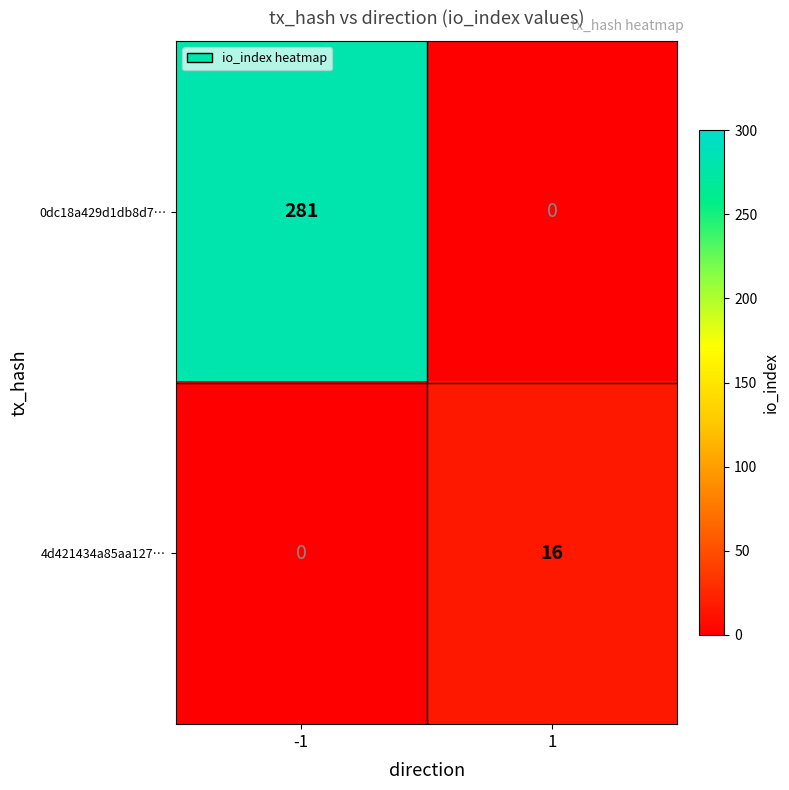

Rank the series at -1 from highest to lowest value.

0dc18a429d1db8d7…, 4d421434a85aa127…